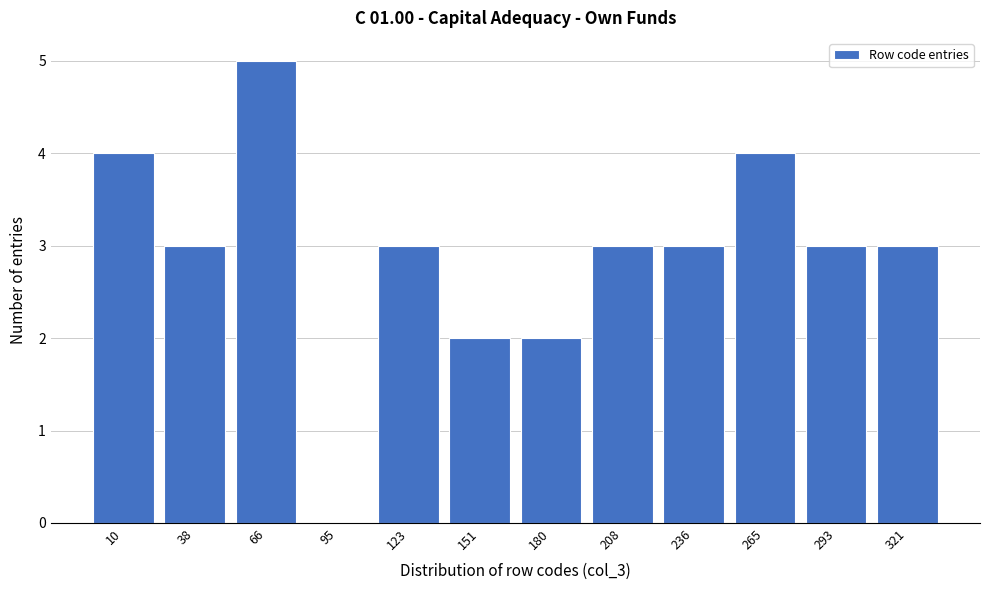

Reading right to left, what are all the values shown in this chart?

321=3	293=3	265=4	236=3	208=3	180=2	151=2	123=3	95=0	66=5	38=3	10=4